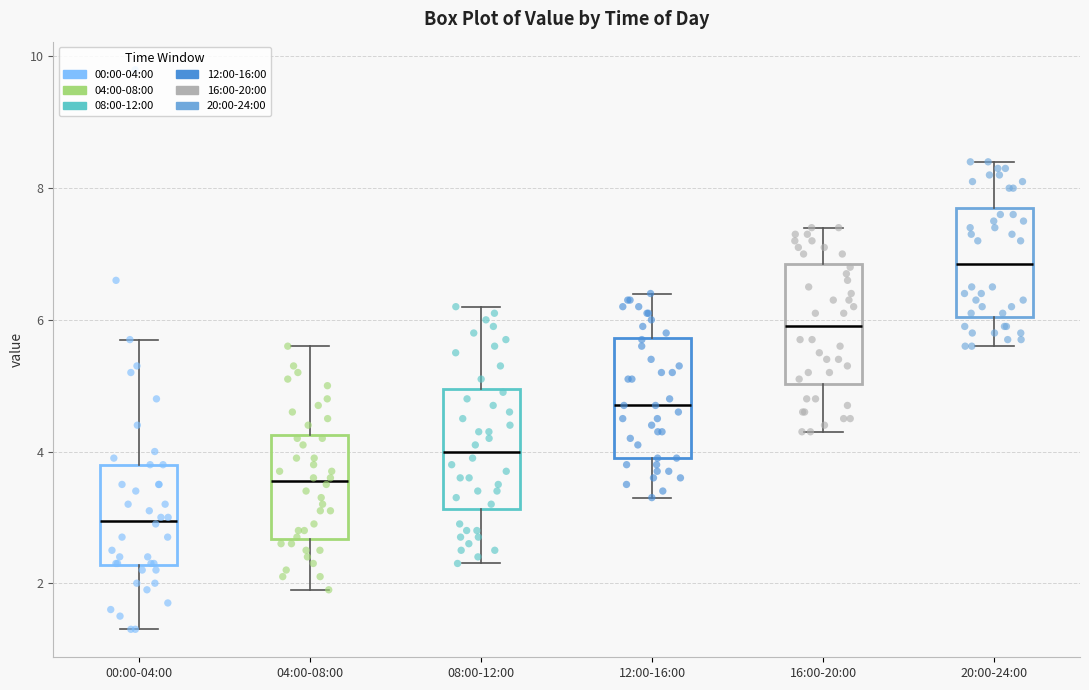

Which box's median line is the lowest?

00:00-04:00